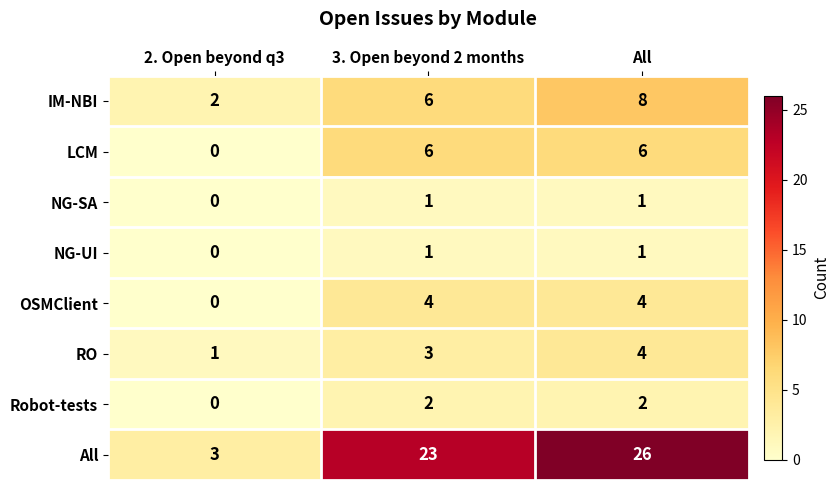

What is the difference between the maximum and minimum values in the RO series?

3